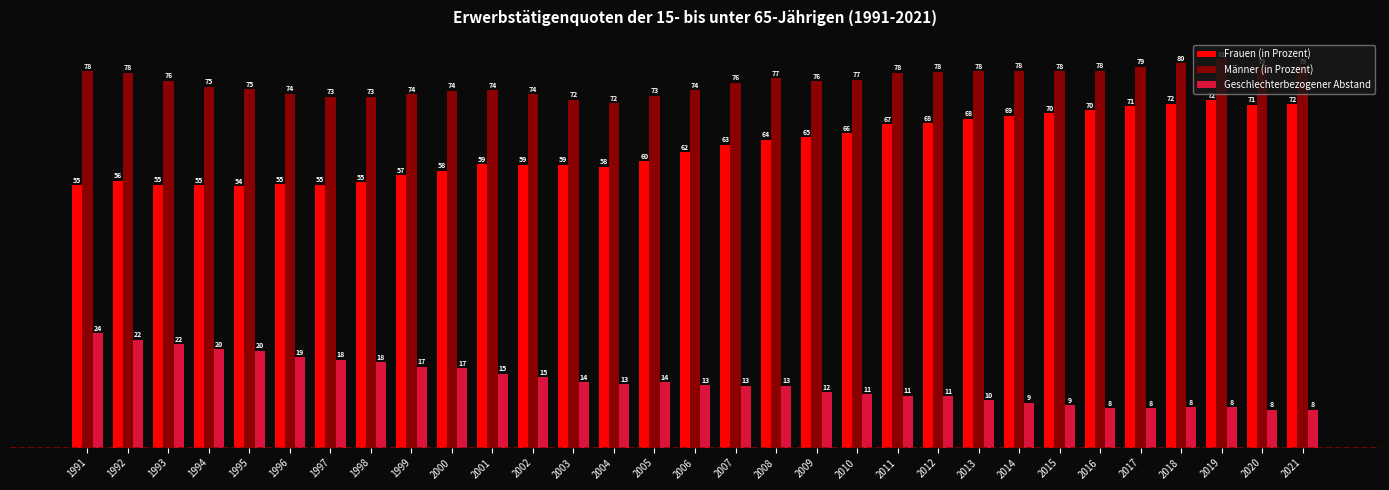

Where is Geschlechterbezogener Abstand nearest to the value 15?

2002